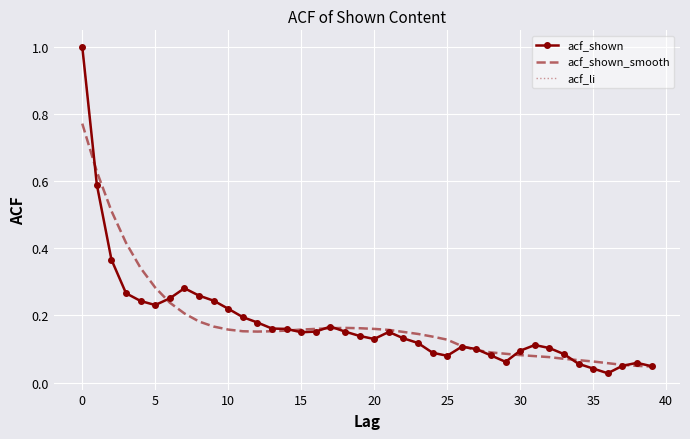

What is the difference between the second highest and second lowest values in the acf_shown series?

0.5